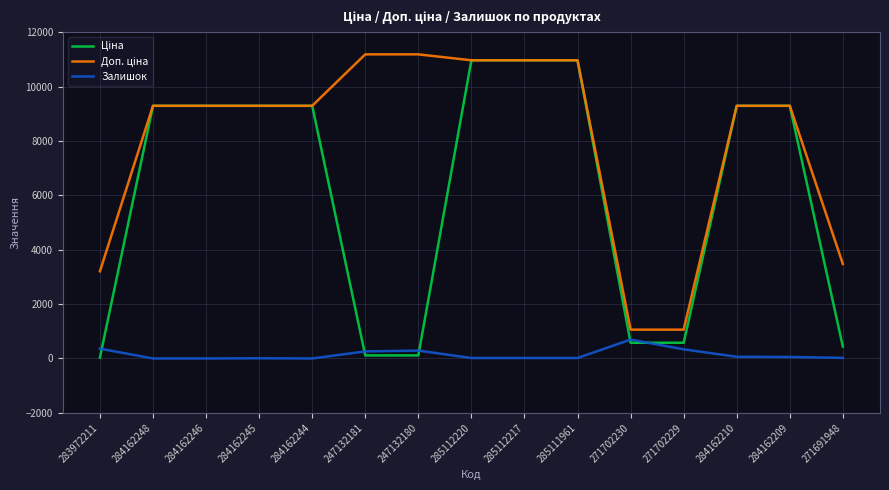

What is the greatest value displayed?

11182.0